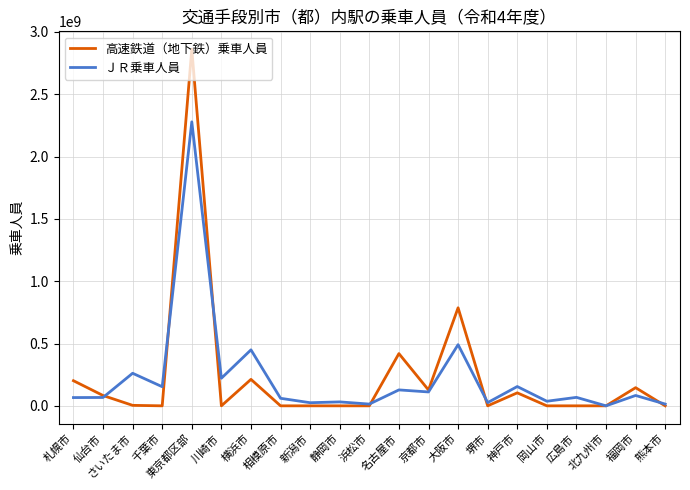

At 東京都区部, list the series in order from smallest to largest.

ＪＲ乗車人員, 高速鉄道（地下鉄）乗車人員